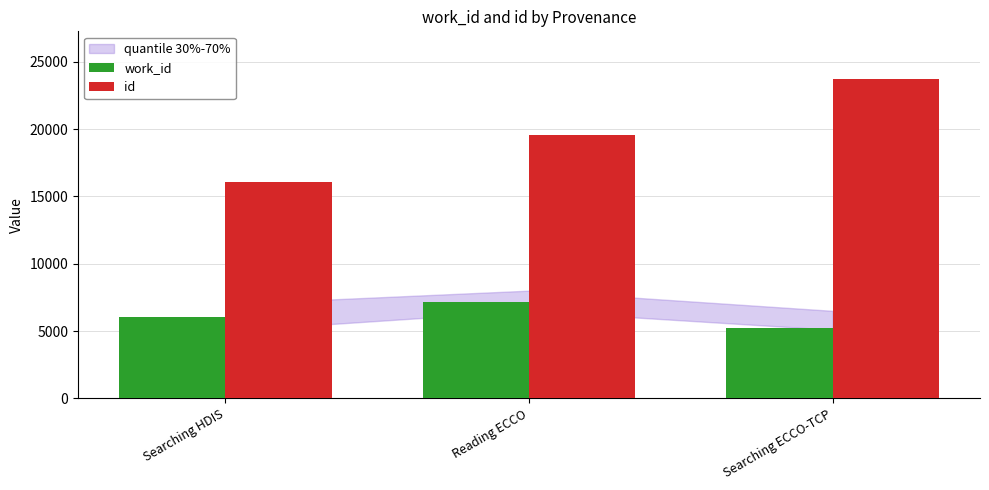

Is the value of id at Searching ECCO-TCP greater than the value of work_id at Searching ECCO-TCP?

Yes